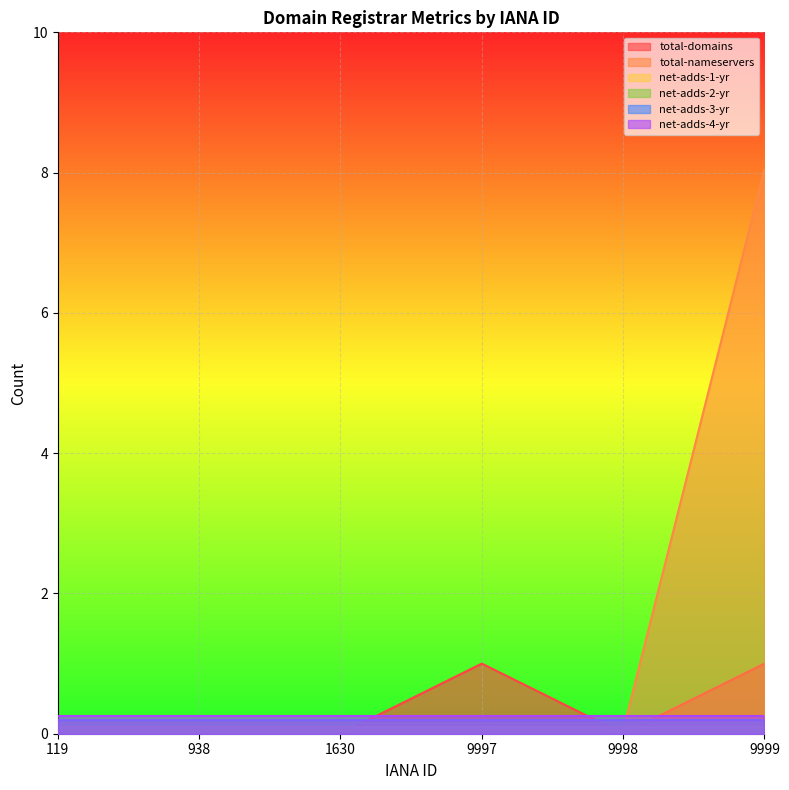

The net-adds-1-yr series shows 0 at 119. True or false?

True